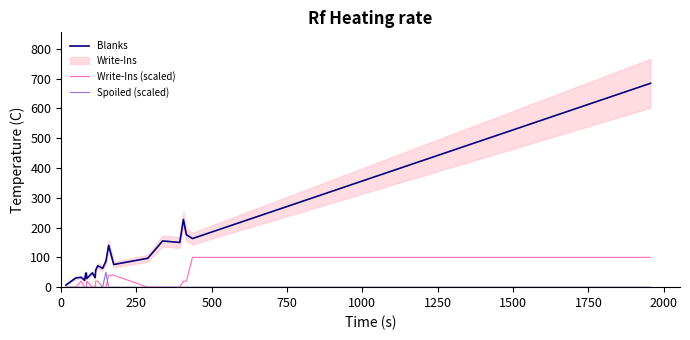

How many lines are shown in the chart?

3